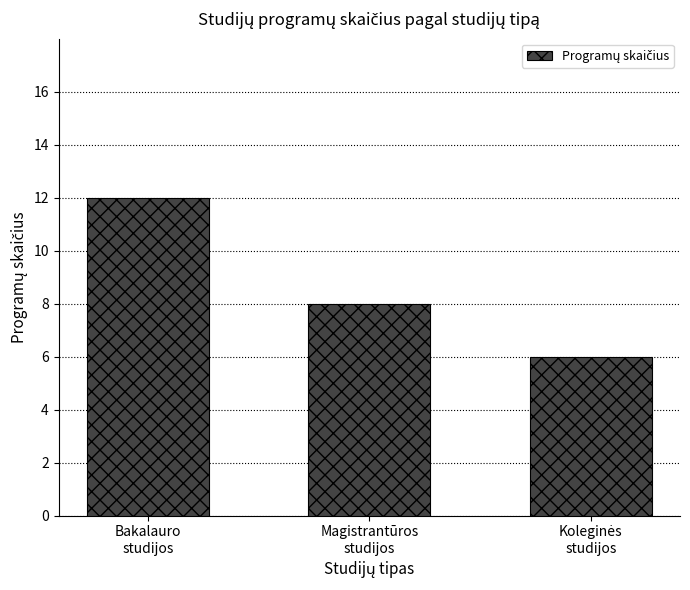

What is the minimum value shown in the chart?

6